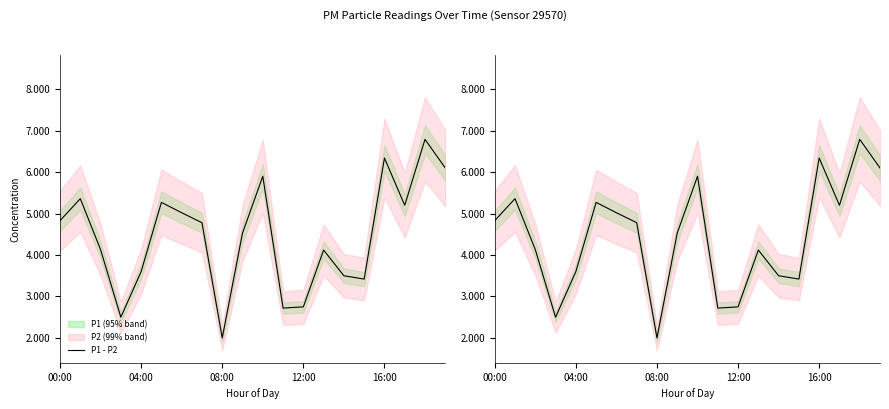

What is the maximum value shown in the chart?

6.8